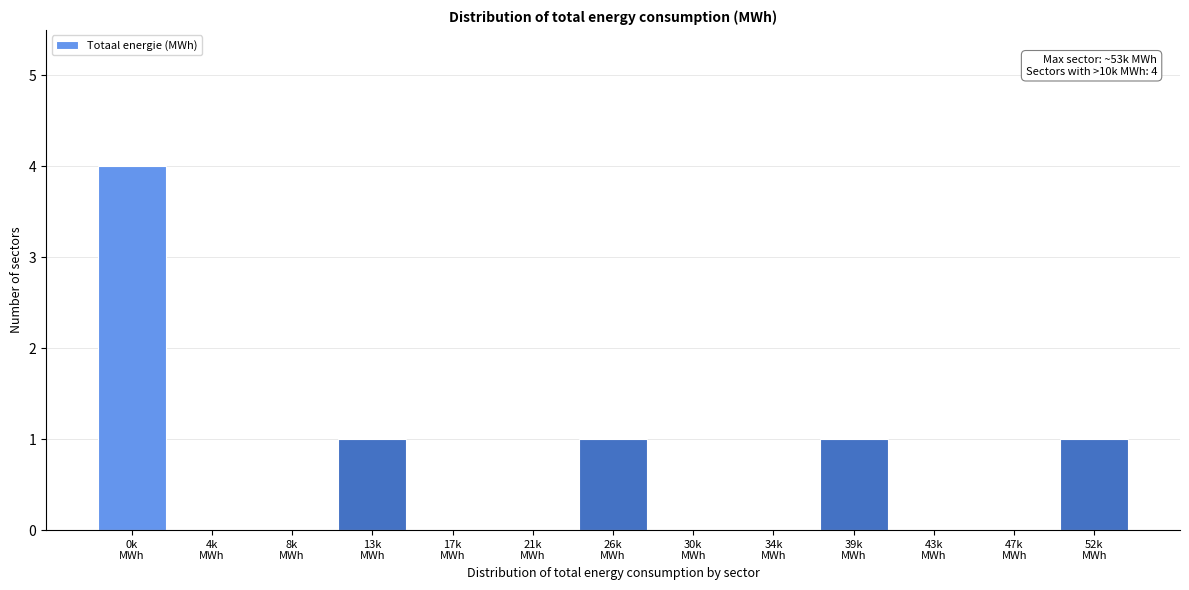

What is the greatest value displayed?

4